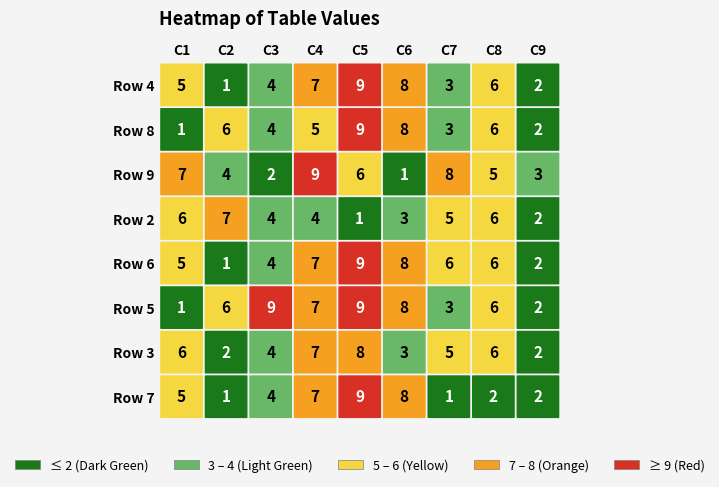

The value of 3 at 1 is 1. True or false?

False